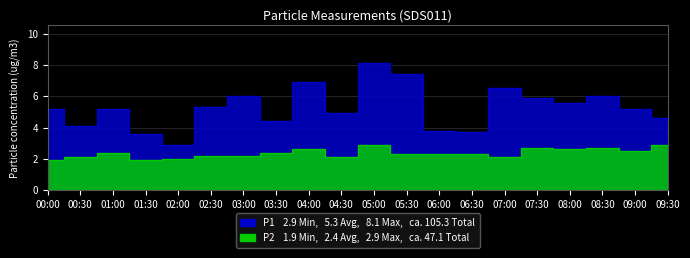

Which has a higher value, 00:30 or 01:30?

00:30